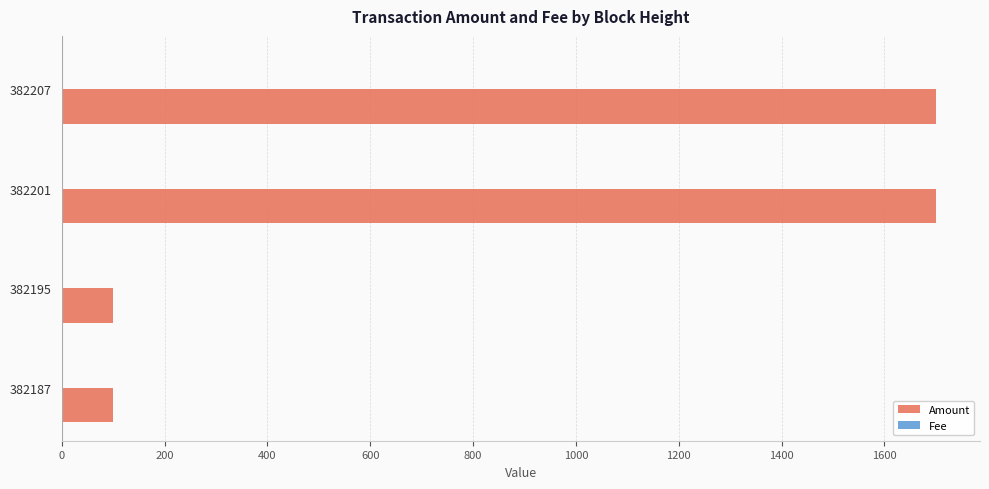

What is the maximum value for Amount?

1701